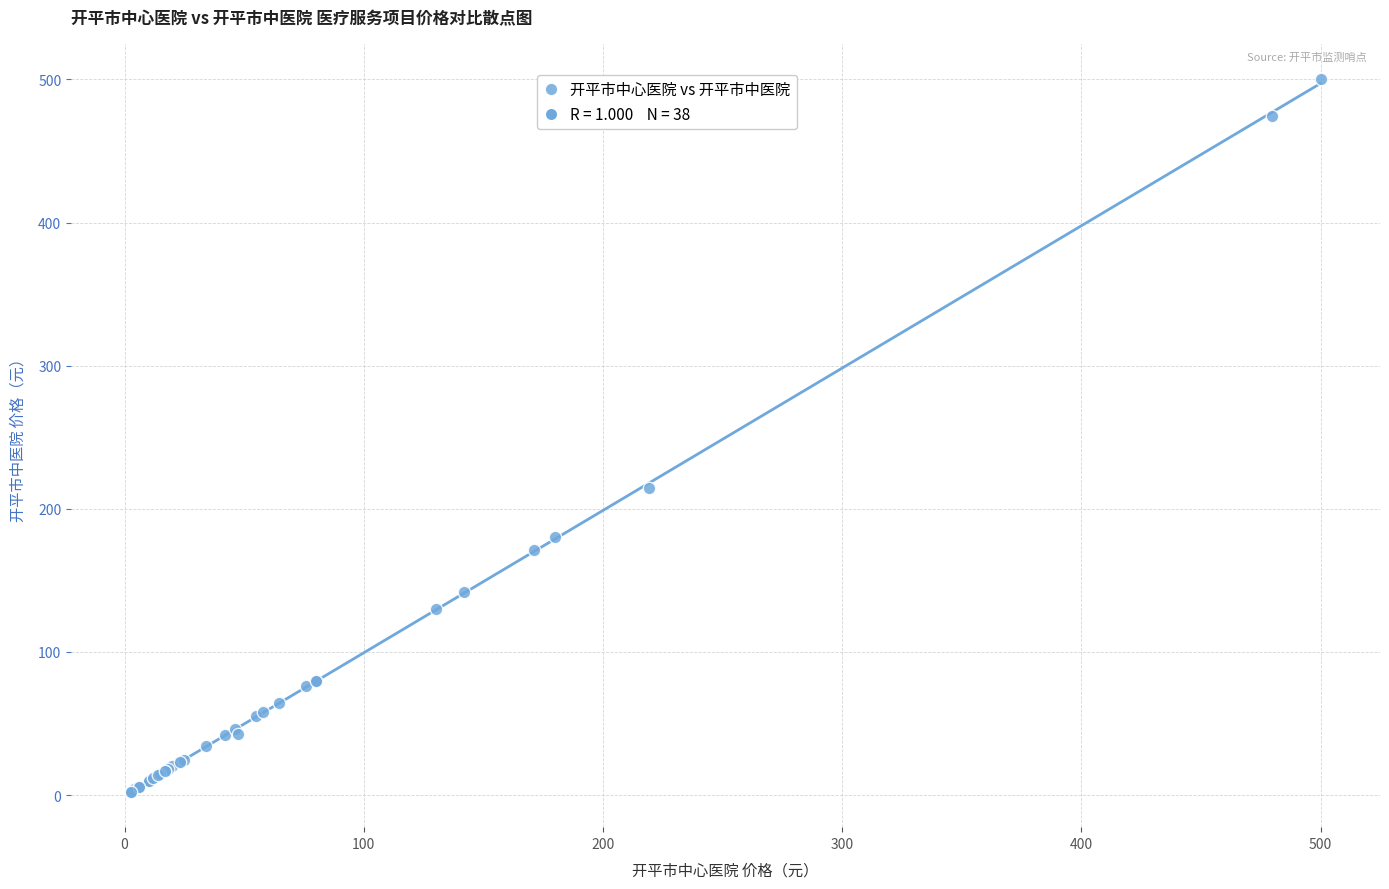

What Y value in the scatter plot is closest to 251?

214.4